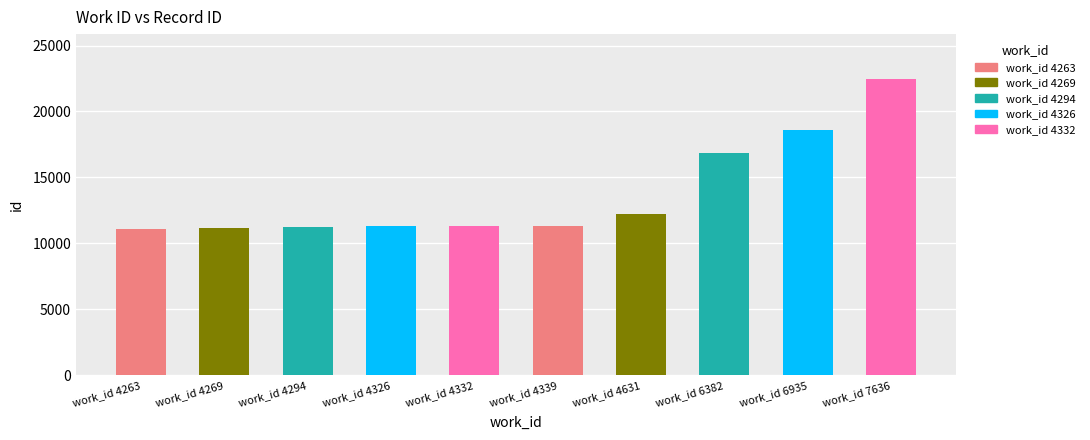

What is the maximum value shown in the chart?

22497